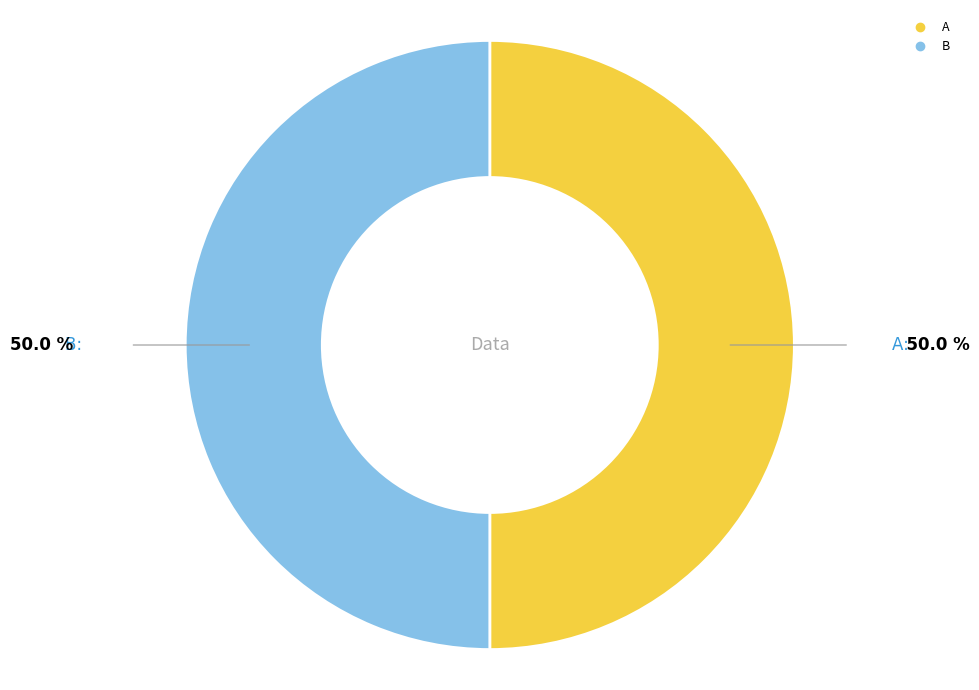

Is it true that B is 50% of the pie?

True